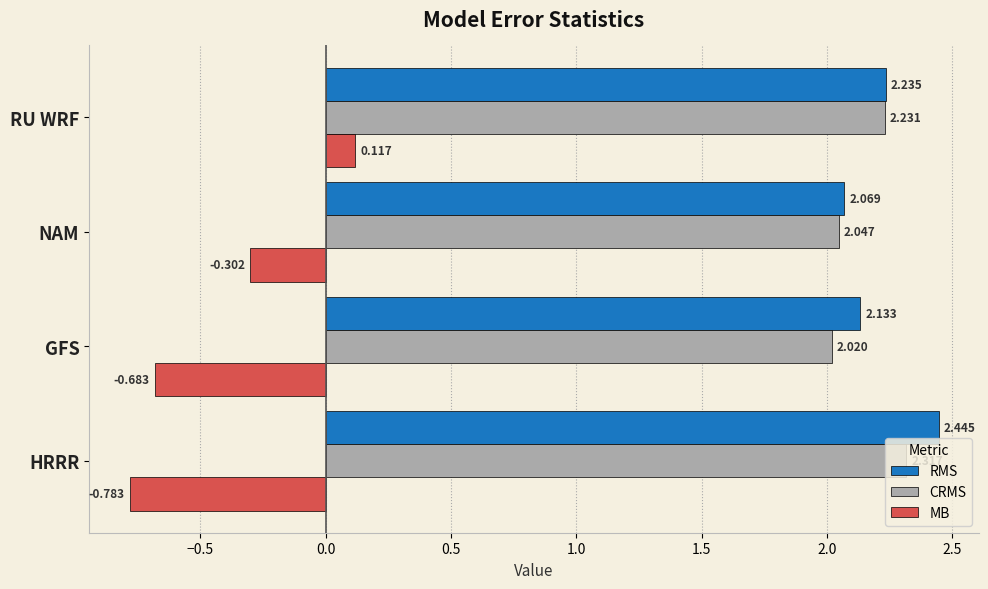

Count the number of categories in the chart.

4